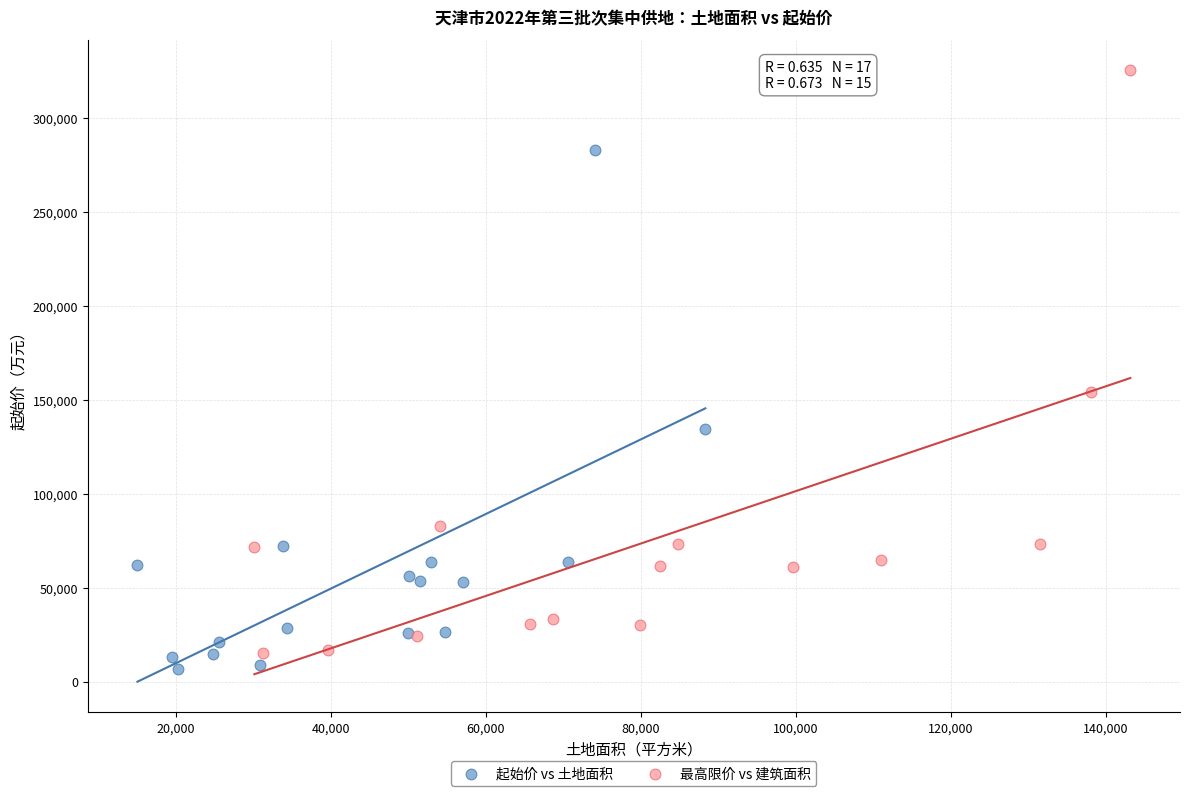

Which series has the widest spread of Y values?

最高限价 vs 建筑面积